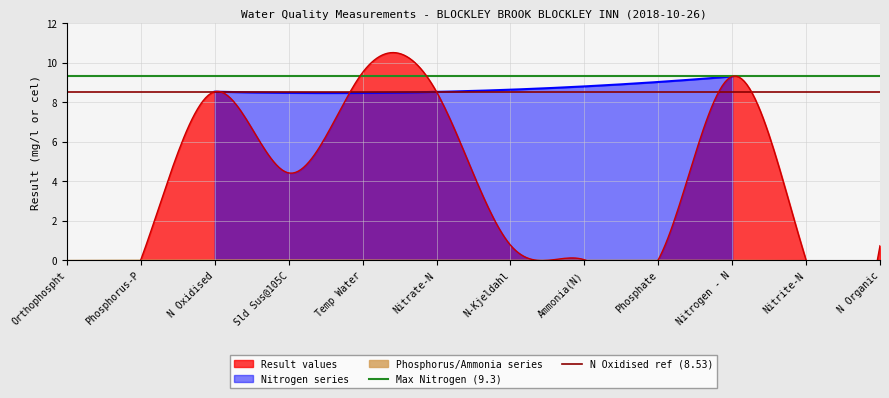

What position from the left is Phosphorus-P?

2